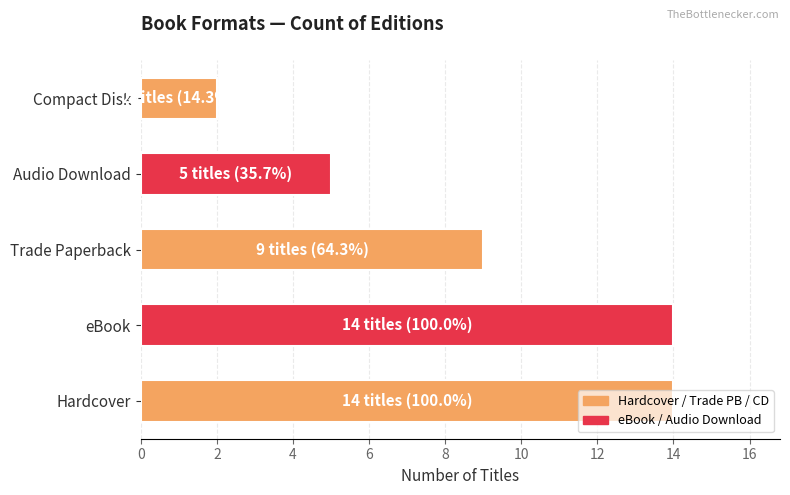

What is the change in value from Trade Paperback to Compact Disk?

-7